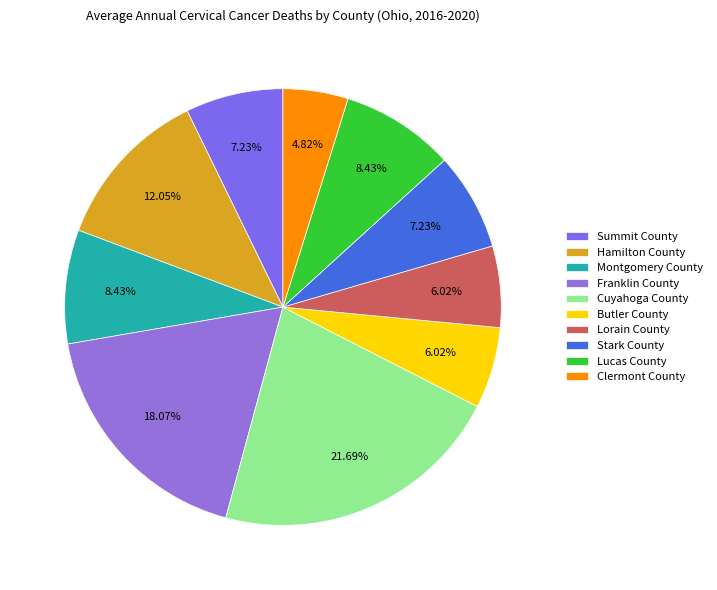

To the nearest percent, what is the difference between the largest and smallest slice percentages?

17%